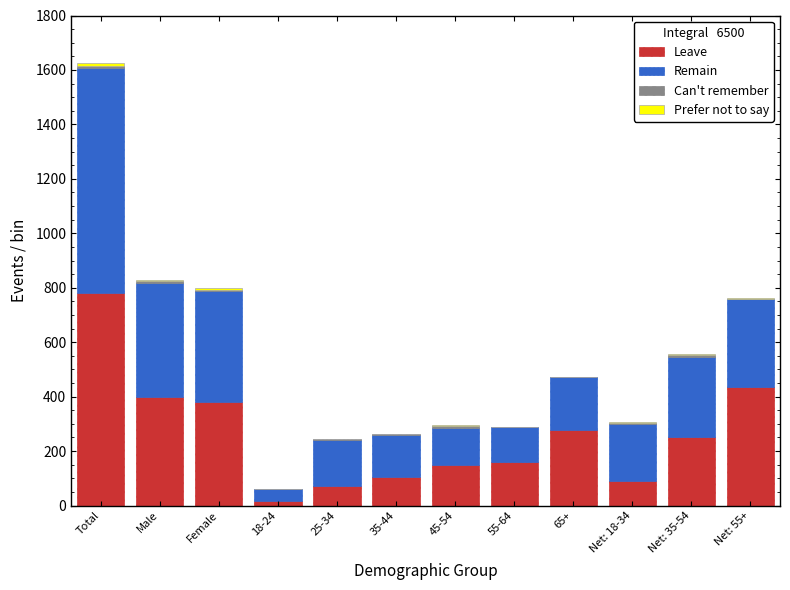

At which category is the sum across all series the highest?

Total